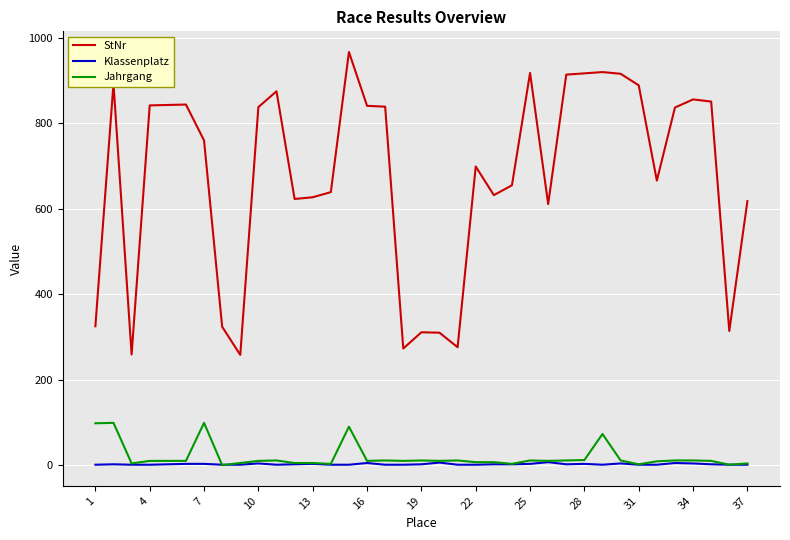

Which series has the largest range (max minus min)?

StNr